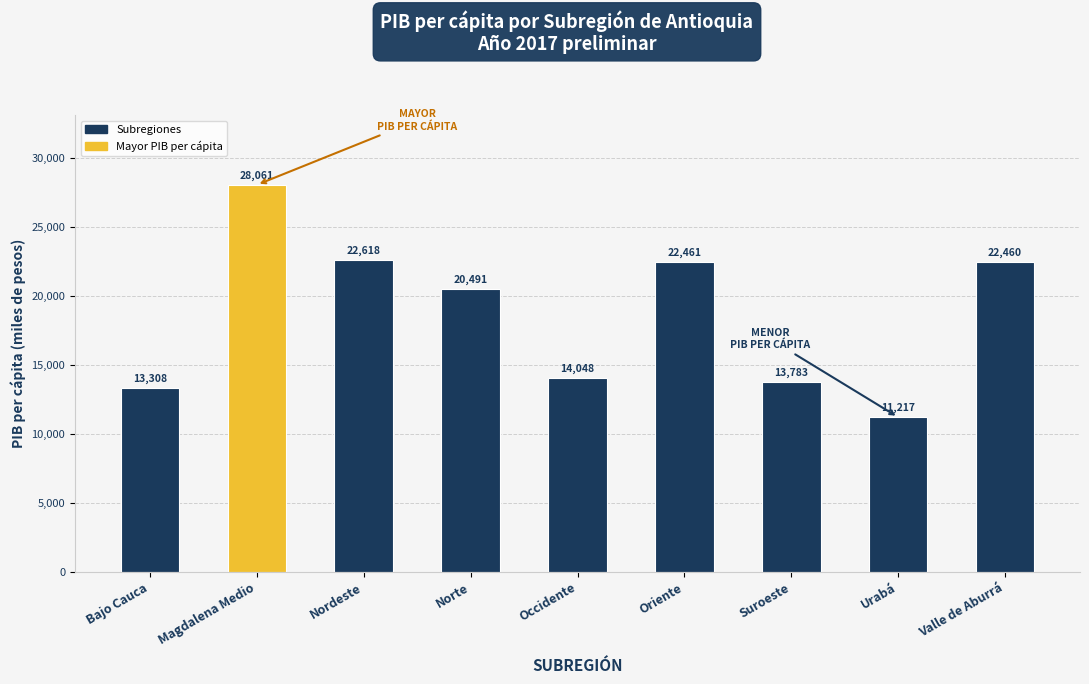

How many data points are less than 20490?

4